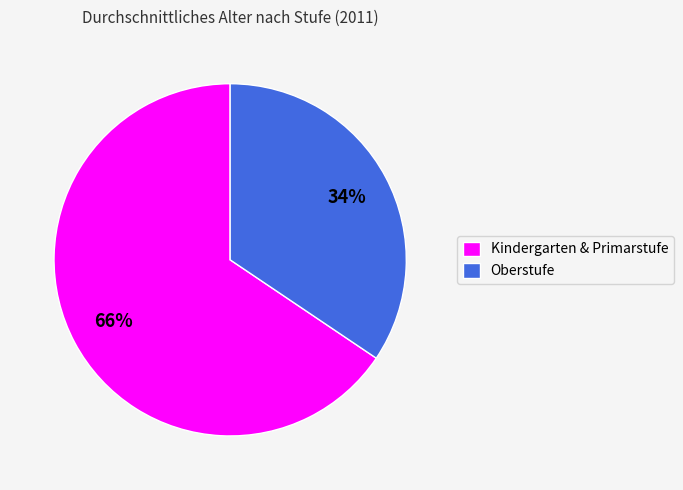

Does any single category account for the majority?

Yes